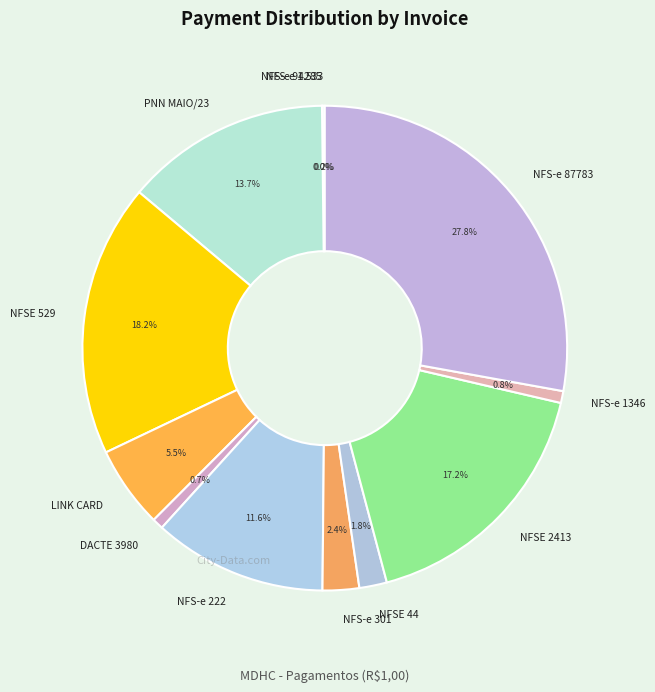

To the nearest percent, what is the average slice percentage?

8%